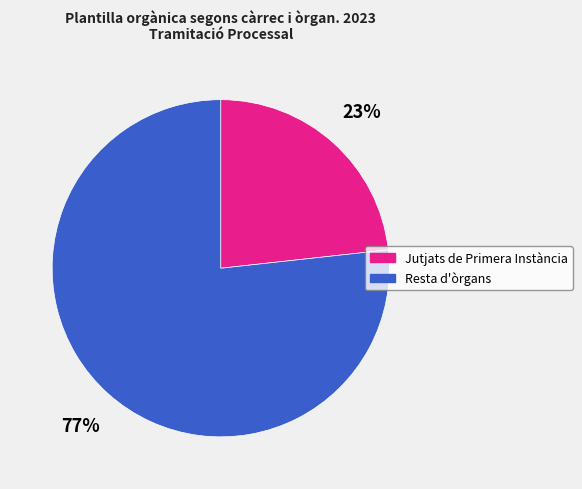

To the nearest percent, what is the average slice percentage?

50%